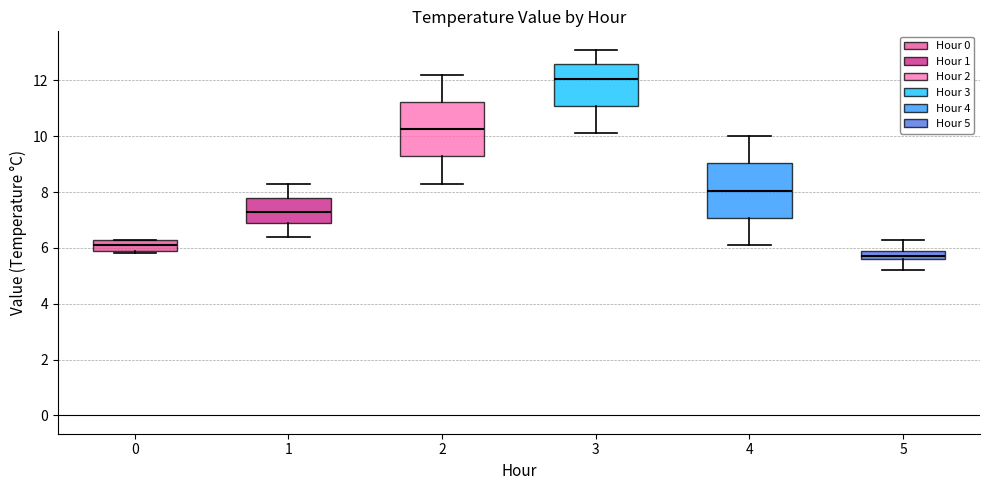

Reading left to right, read every box against the y-axis: the position of its median line, the range the box covers, and the ends of its whiskers. The values are not printed on the chart, so give them approximately, as read against the axis.

0: median 6.2, box 6.0 to 6.4, whiskers 5.8 to 6.4
1: median 7.4, box 6.8 to 7.8, whiskers 6.4 to 8.4
2: median 10.2, box 9.2 to 11.2, whiskers 8.4 to 12.2
3: median 12.0, box 11.0 to 12.6, whiskers 10.2 to 13.2
4: median 8.0, box 7.0 to 9.0, whiskers 6.2 to 10.0
5: median 5.8, box 5.6 to 6.0, whiskers 5.2 to 6.4